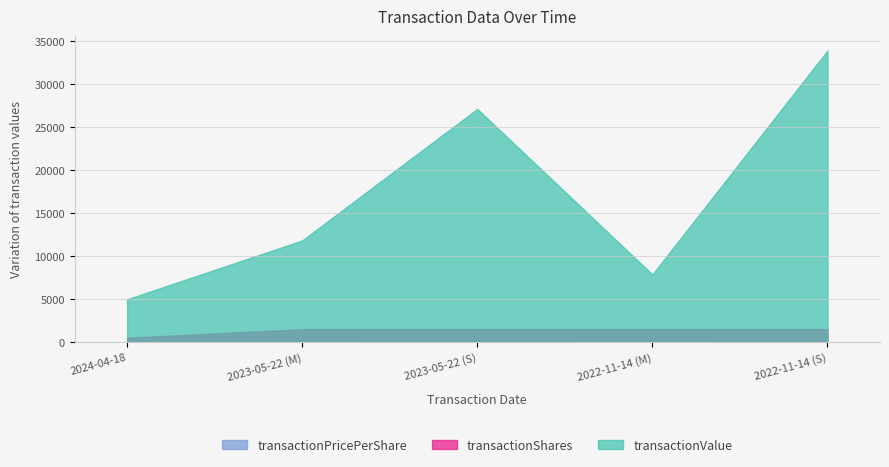

Is the value of transactionShares at 2023-05-22 (S) greater than the value of transactionPricePerShare at 2023-05-22 (S)?

Yes